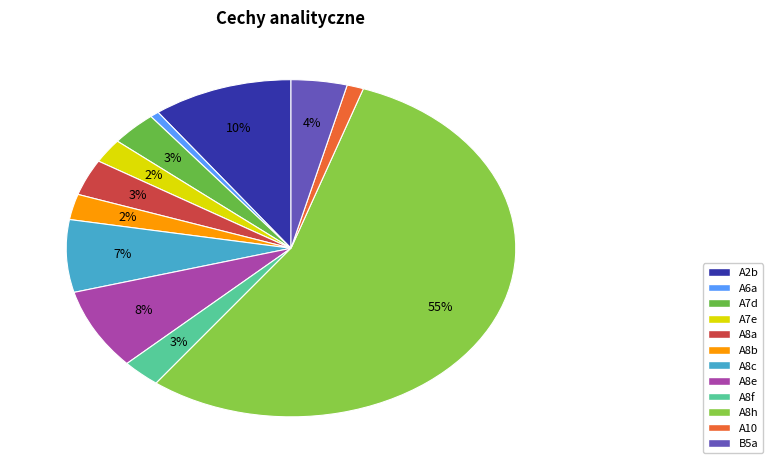

How many segments does this pie chart have?

12